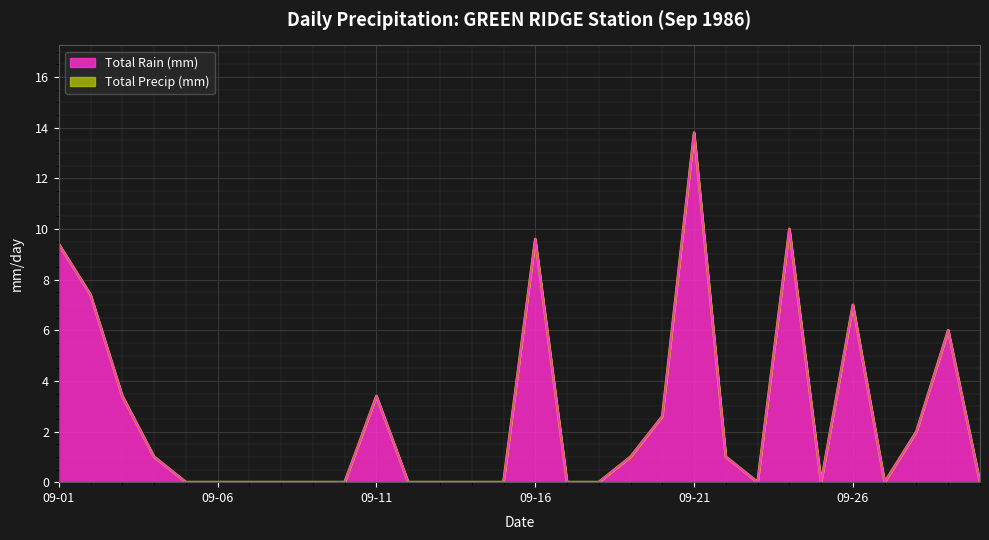

In Total Precip (mm), how many points are lower than both neighbors (excluding endpoints)?

3